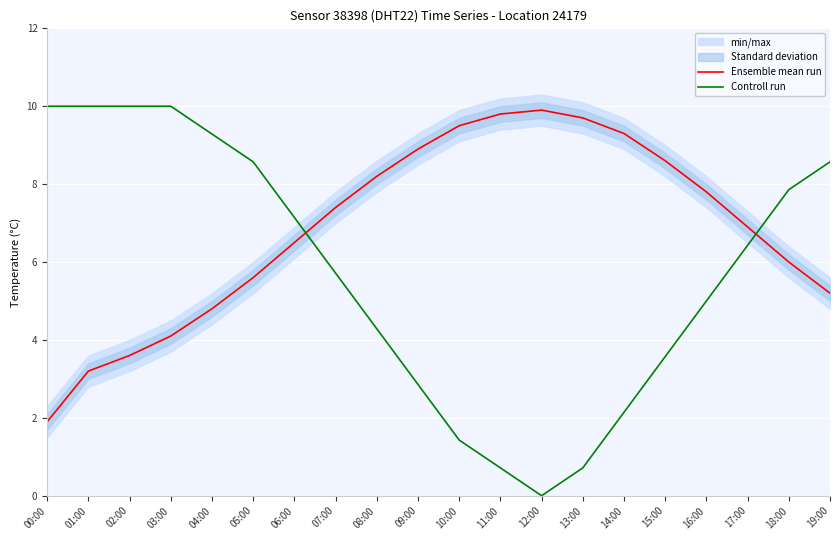

Which series has the largest total across all categories?

Ensemble mean run